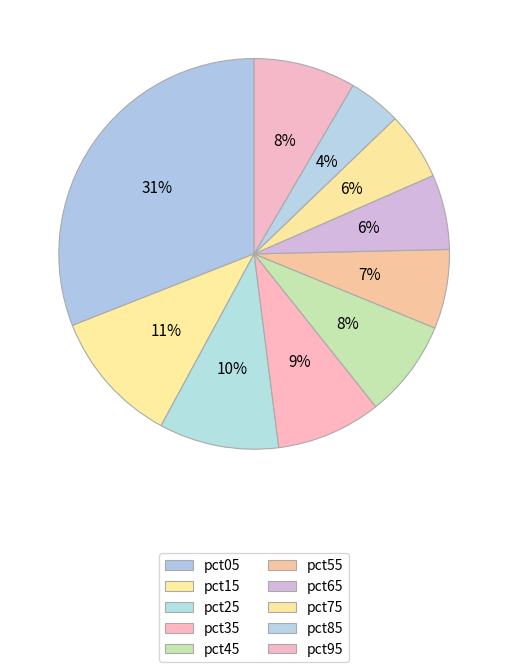

Which has a higher value, pct95 or pct85?

pct95